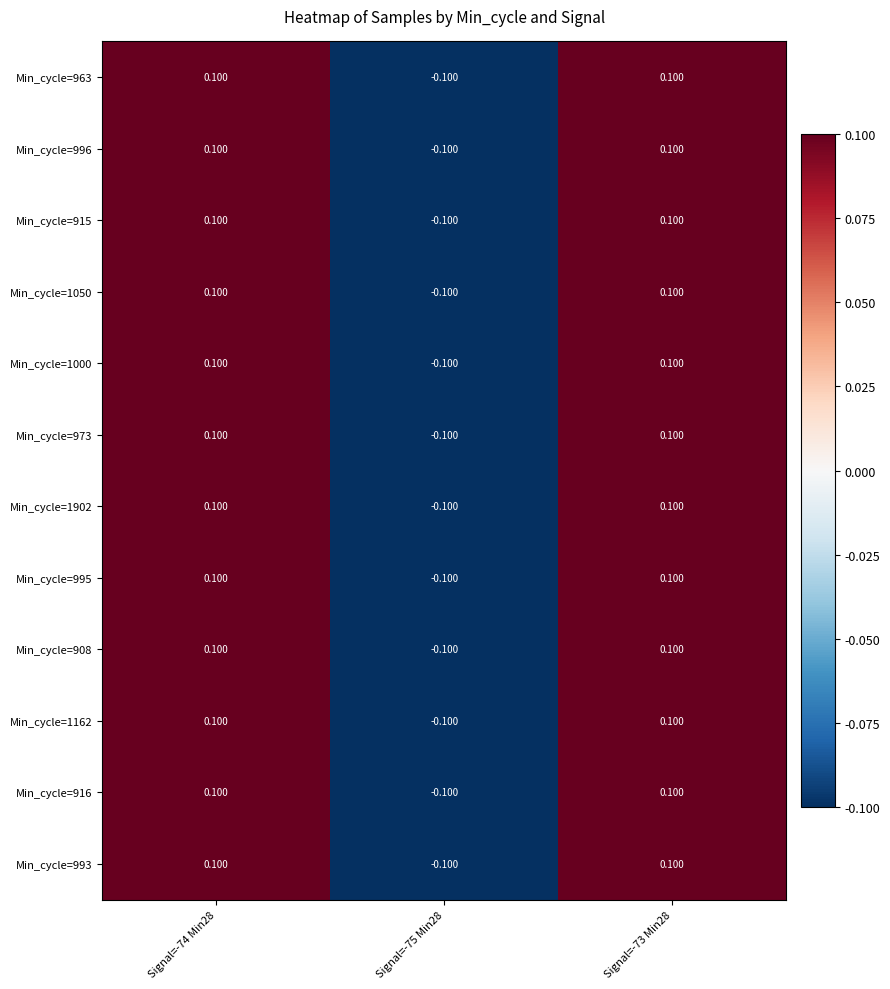

Is the value of Min_cycle=1000 at Signal=-75 Min28 greater than the value of Min_cycle=915 at Signal=-73 Min28?

No